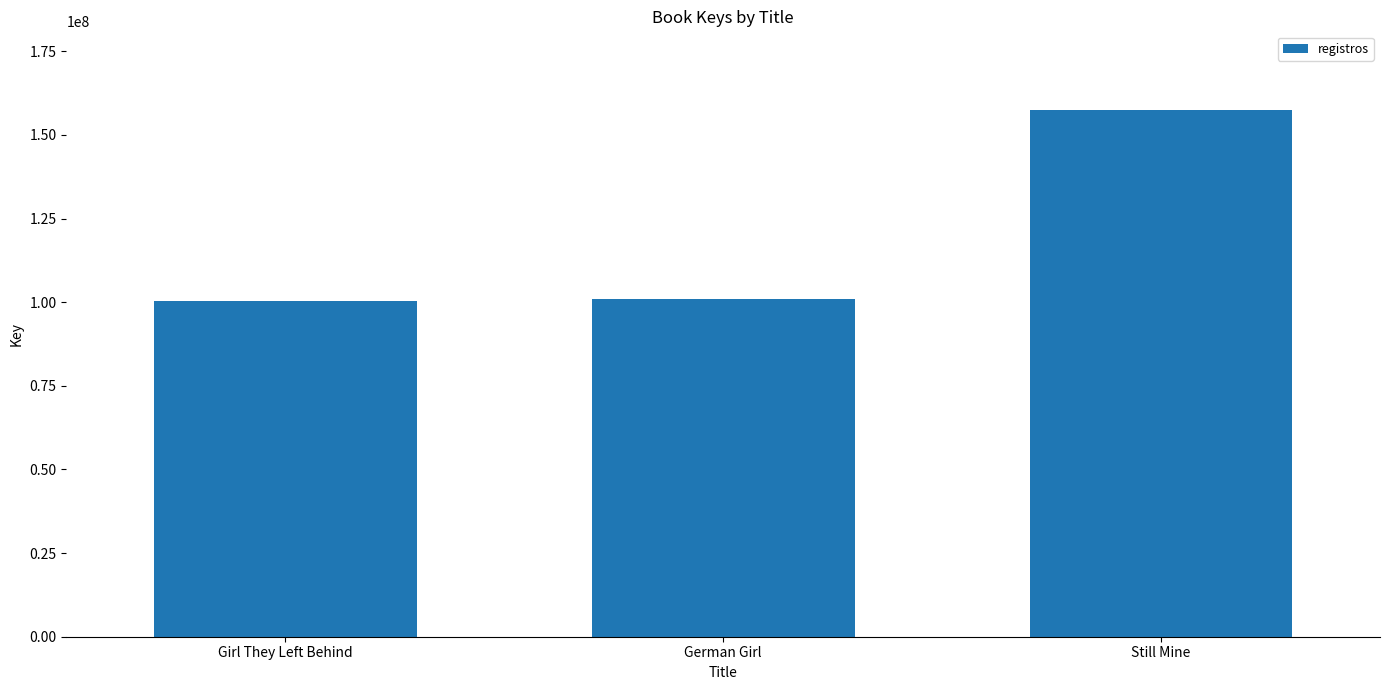

What is the value of the 2nd bar from the left?

100837516